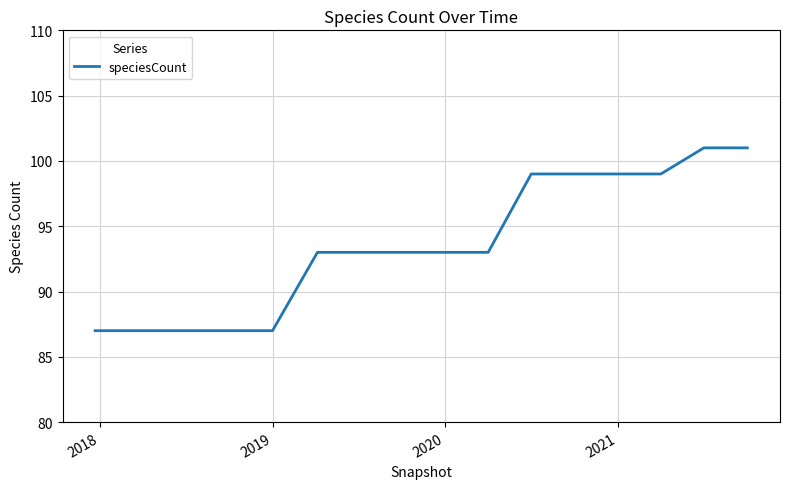

What is the smallest value displayed?

87